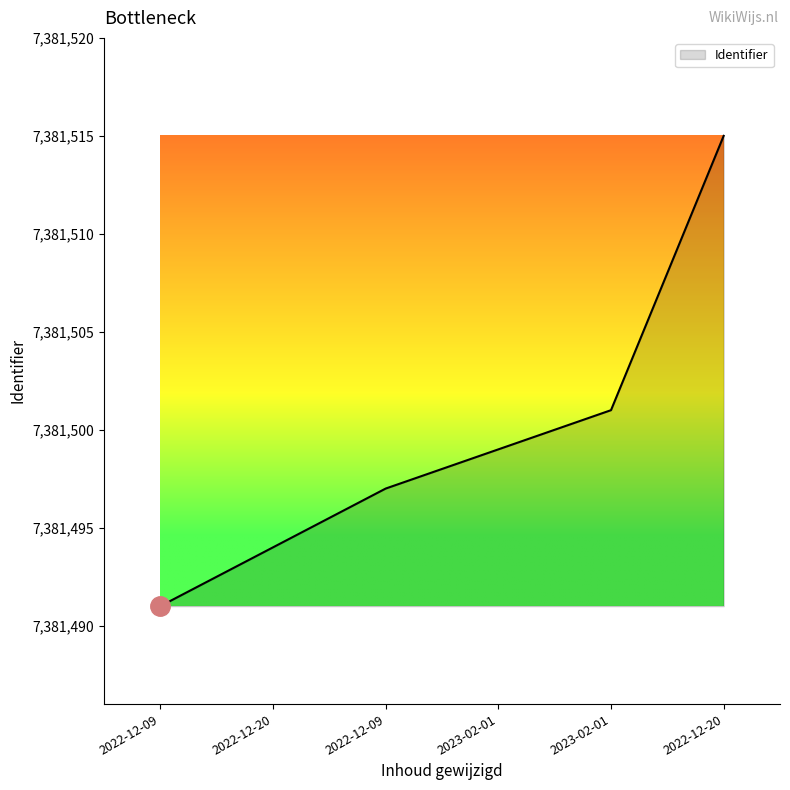

What is the average value?

7381500